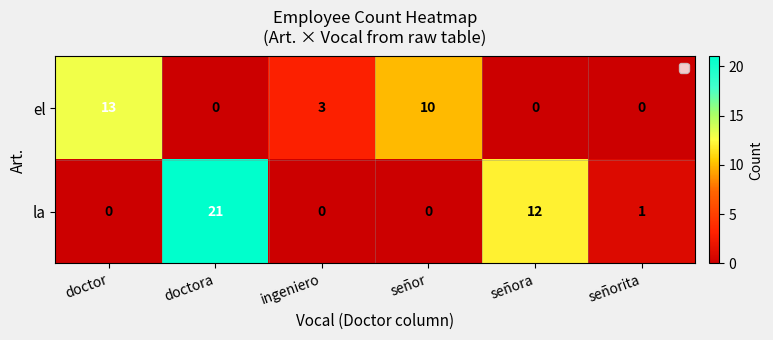

At which category does the chart reach its peak across all series?

doctora